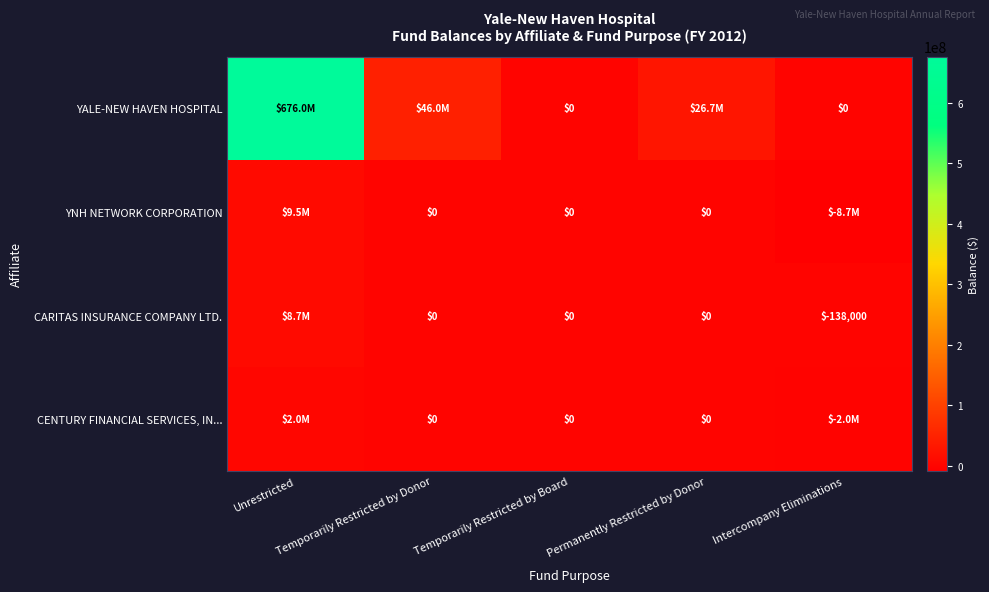

True or false: CENTURY FINANCIAL SERVICES, IN... has a value of -2037370 at Intercompany Eliminations.

True